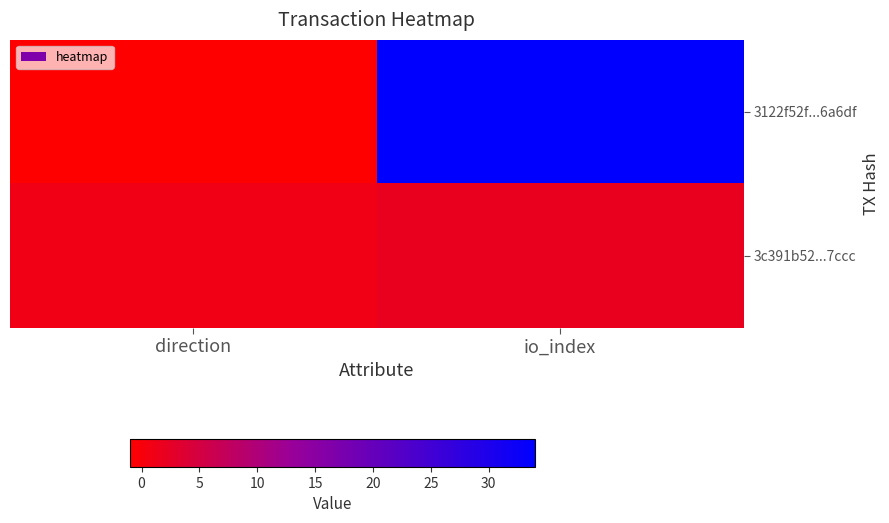

Which series has the largest range (max minus min)?

3122f52f...6a6df